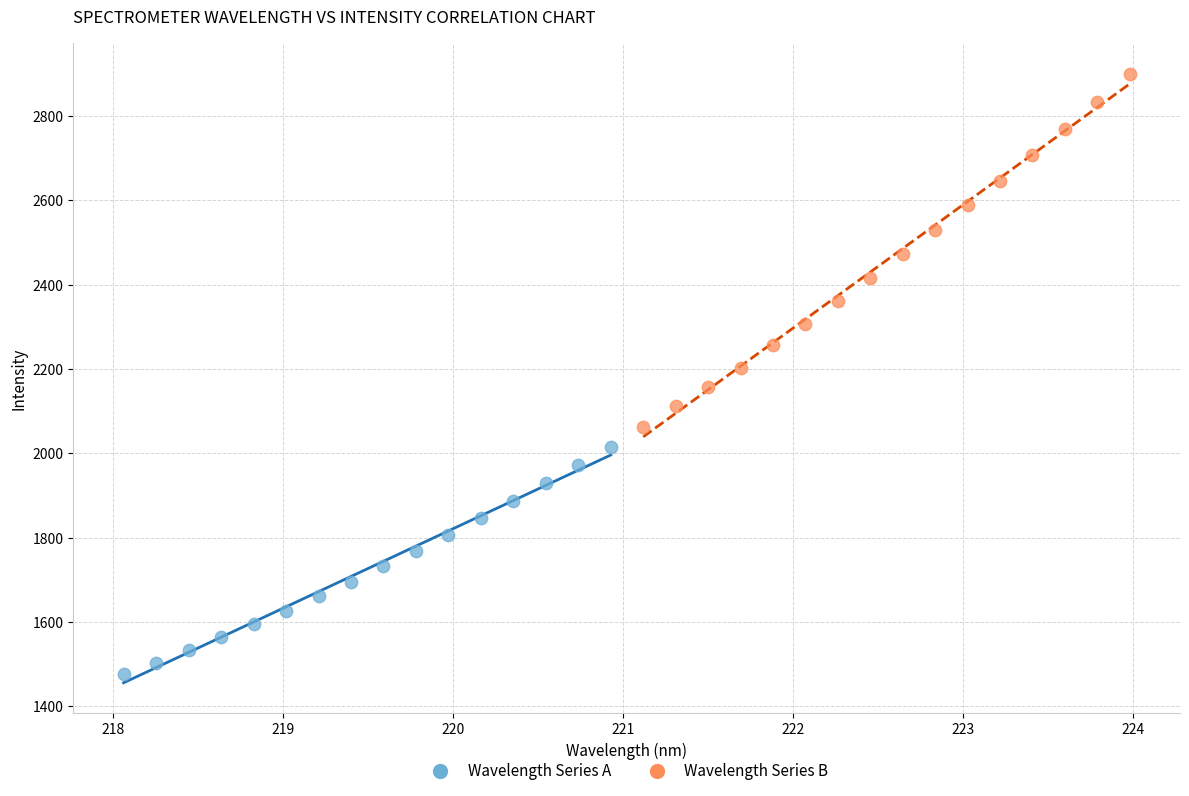

Which series has the widest spread of Y values?

Wavelength Series B